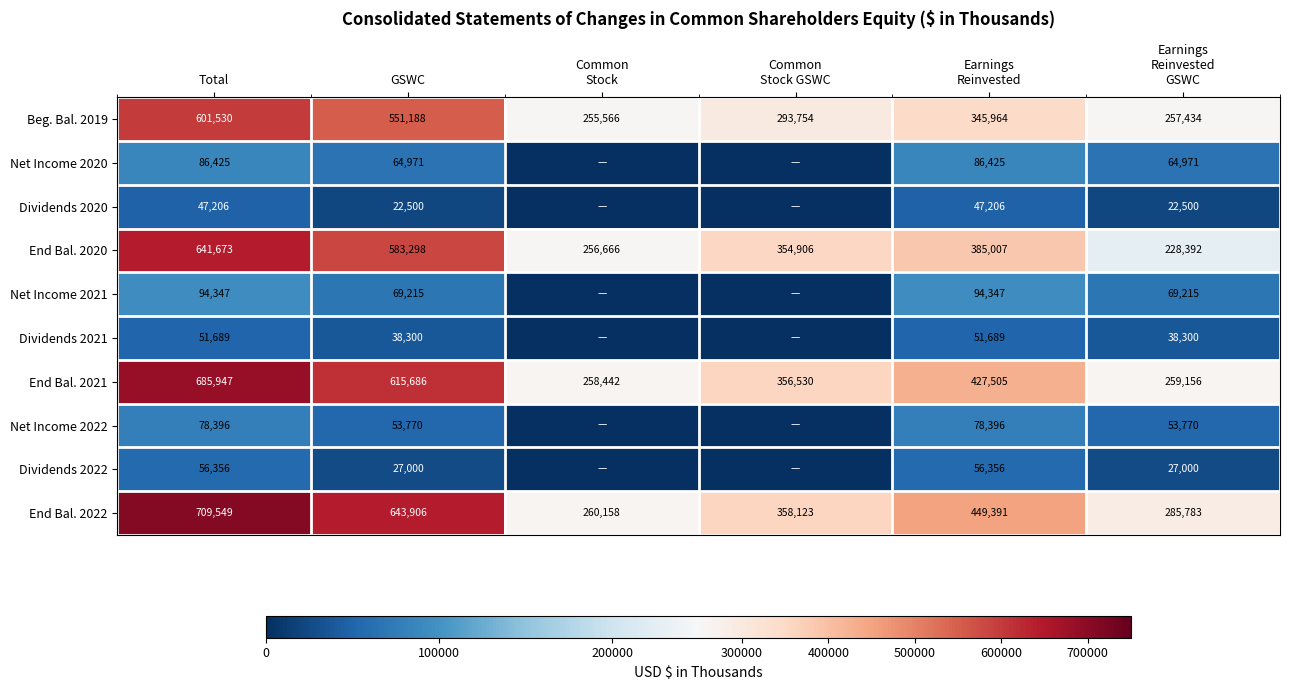

At Total, list the series in order from smallest to largest.

Dividends 2020, Dividends 2021, Dividends 2022, Net Income 2022, Net Income 2020, Net Income 2021, Beg. Bal. 2019, End Bal. 2020, End Bal. 2021, End Bal. 2022